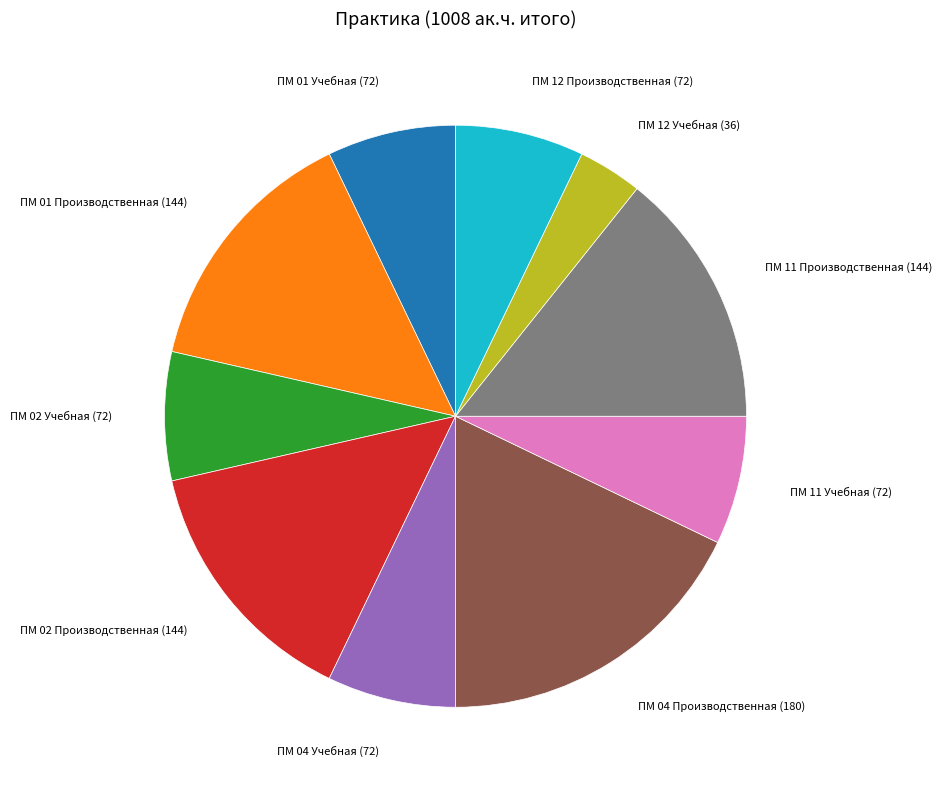

How many slices are in this pie chart?

10